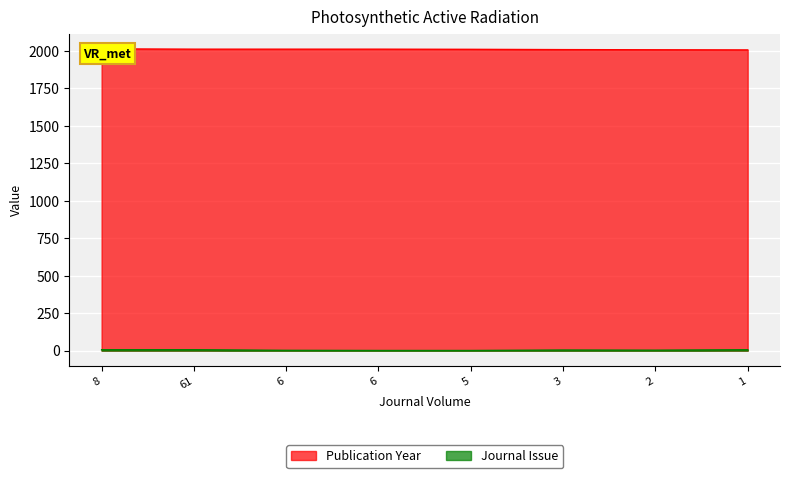

What is the average value of the Publication Year series?

2011